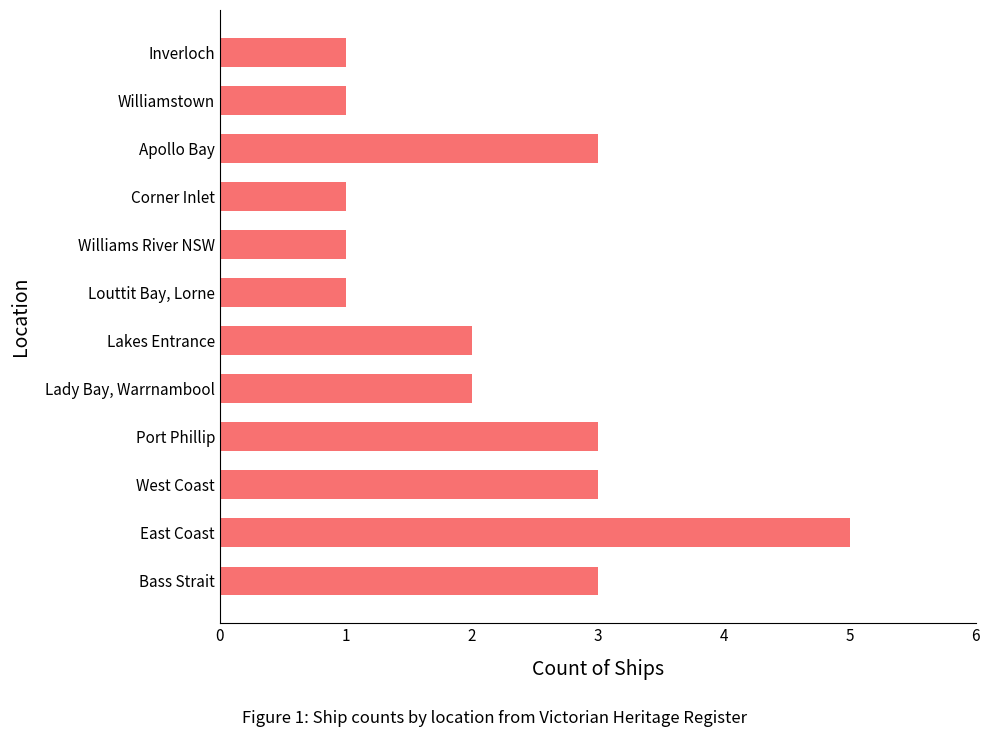

True or false: the data shows 3 at Lakes Entrance.

False